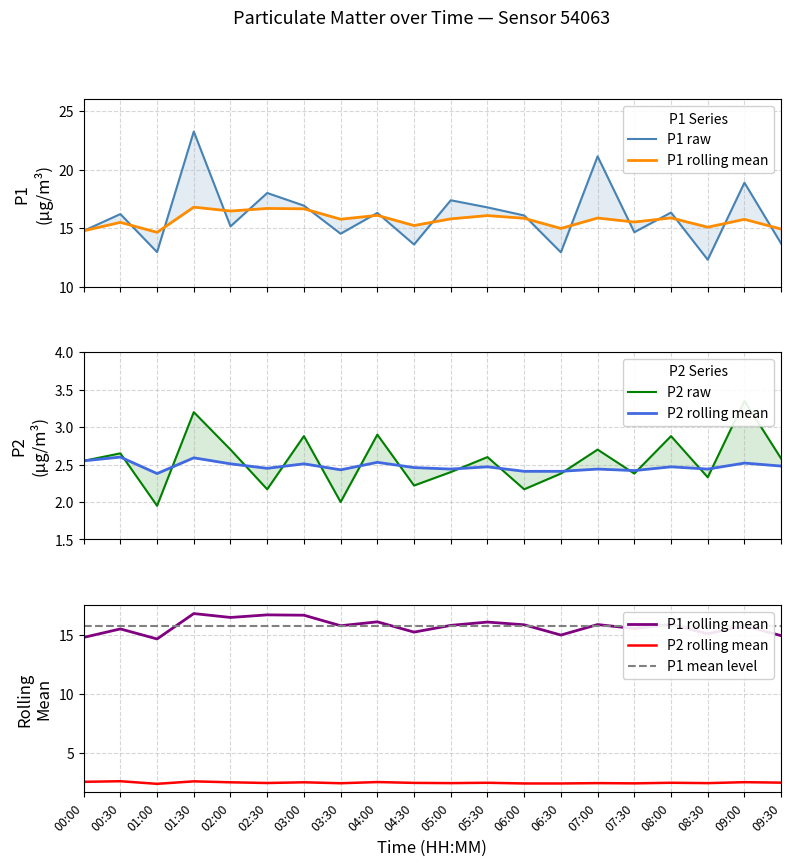

At which category does P1 reach its first local peak?

00:30